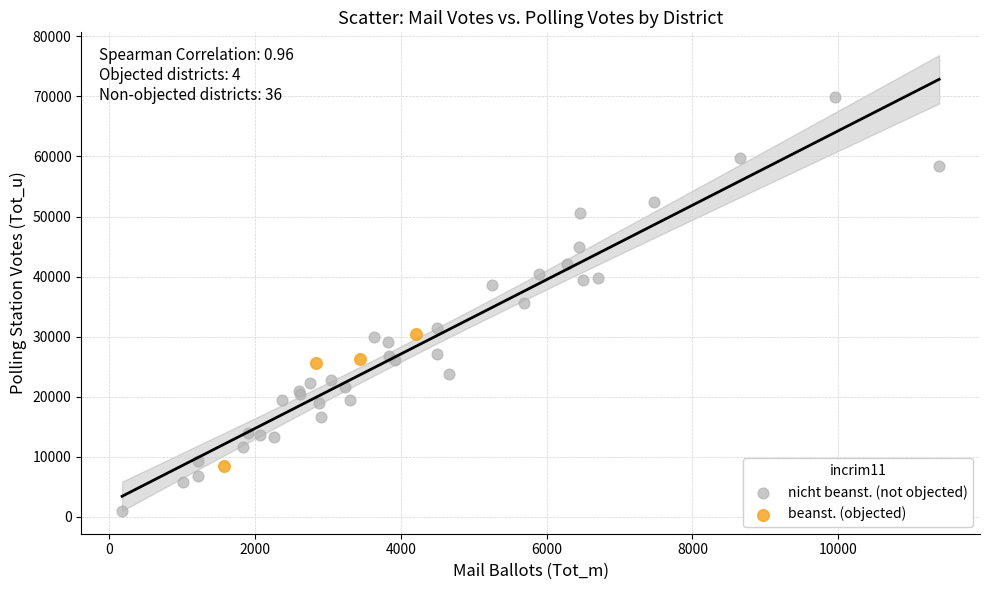

Which series contains the lowest Y value?

nicht beanst. (not objected)